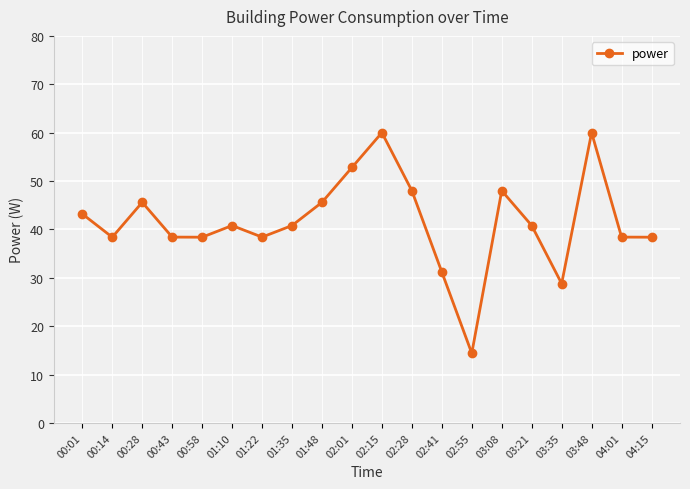

What is the sum of all values?

830.4